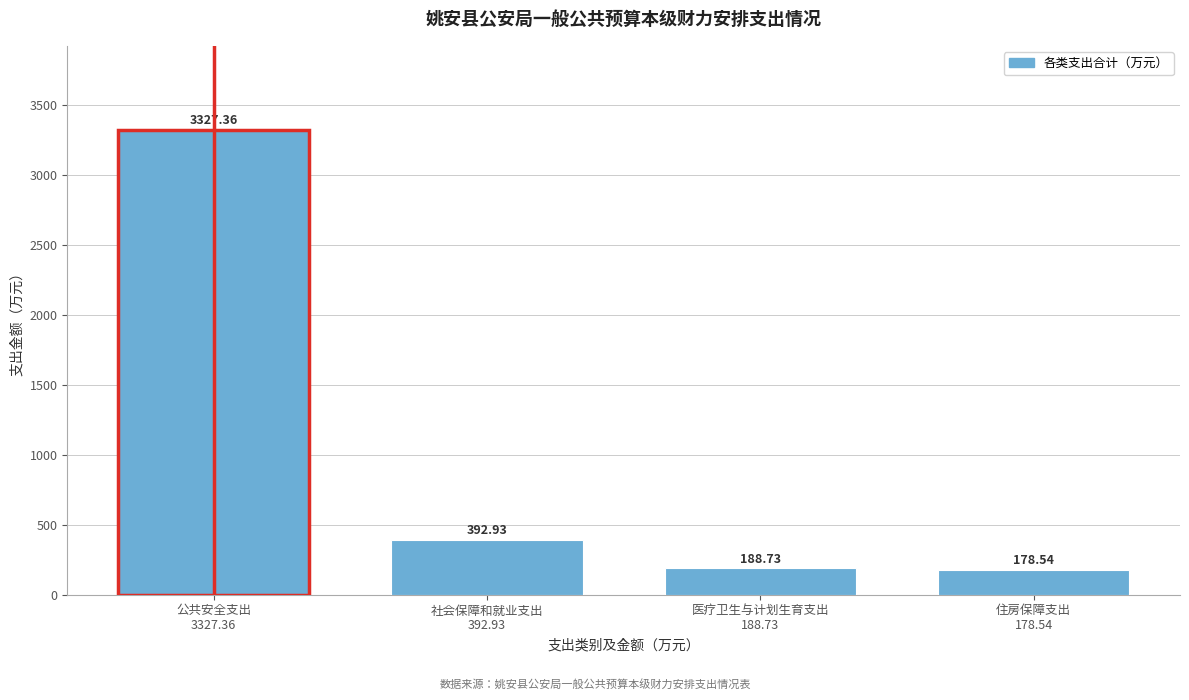

What is the difference between the second highest and minimum values?

214.4